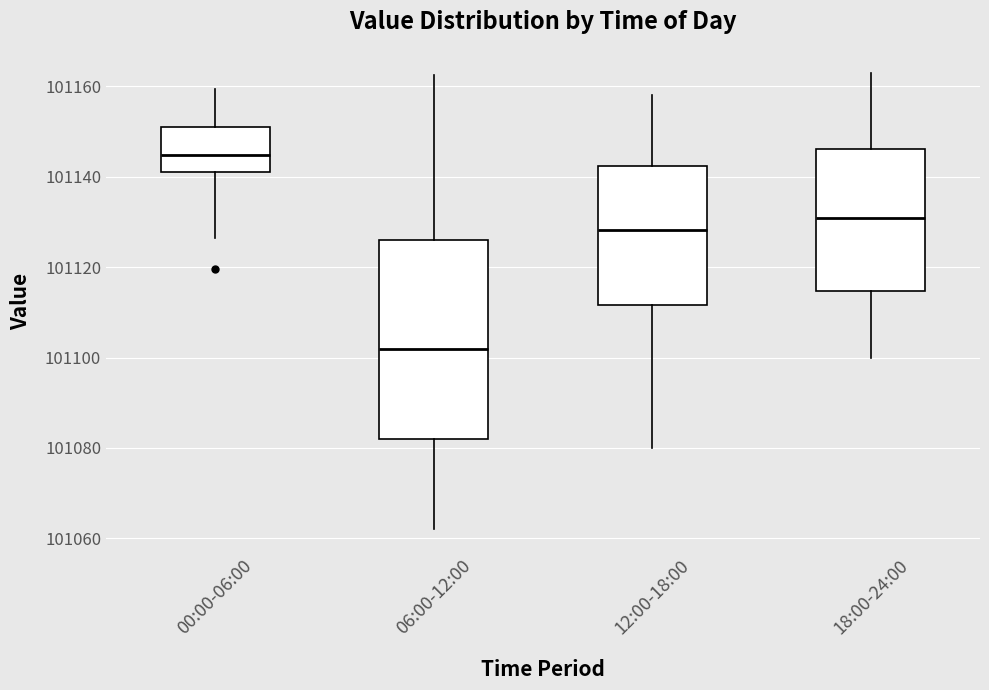

Reading left to right, transcribe this box plot: for each box, give where its median line is, the range the box spans, and where its two whiskers end, as read against the y-axis. The values are not printed on the chart, so give them approximately, as read against the axis.

00:00-06:00: median 101144, box 101140 to 101150, whiskers 101126 to 101160
06:00-12:00: median 101102, box 101082 to 101126, whiskers 101062 to 101162
12:00-18:00: median 101128, box 101112 to 101142, whiskers 101080 to 101158
18:00-24:00: median 101130, box 101114 to 101146, whiskers 101100 to 101164